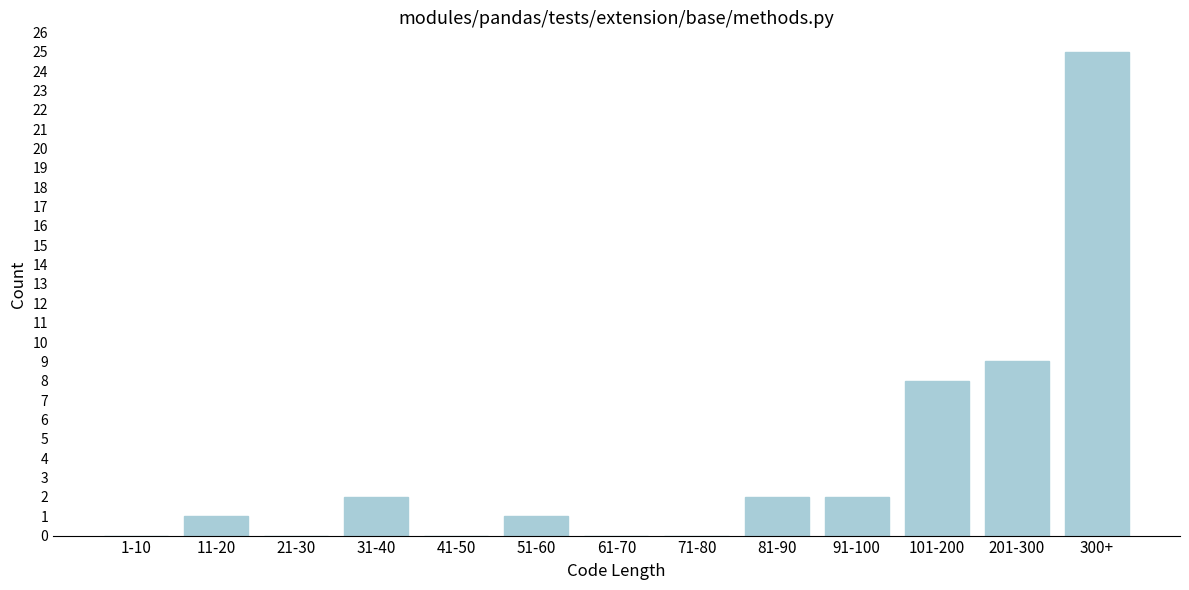

Reading left to right, transcribe all the data shown in this chart.

1-10=0	11-20=1	21-30=0	31-40=2	41-50=0	51-60=1	61-70=0	71-80=0	81-90=2	91-100=2	101-200=8	201-300=9	300+=25